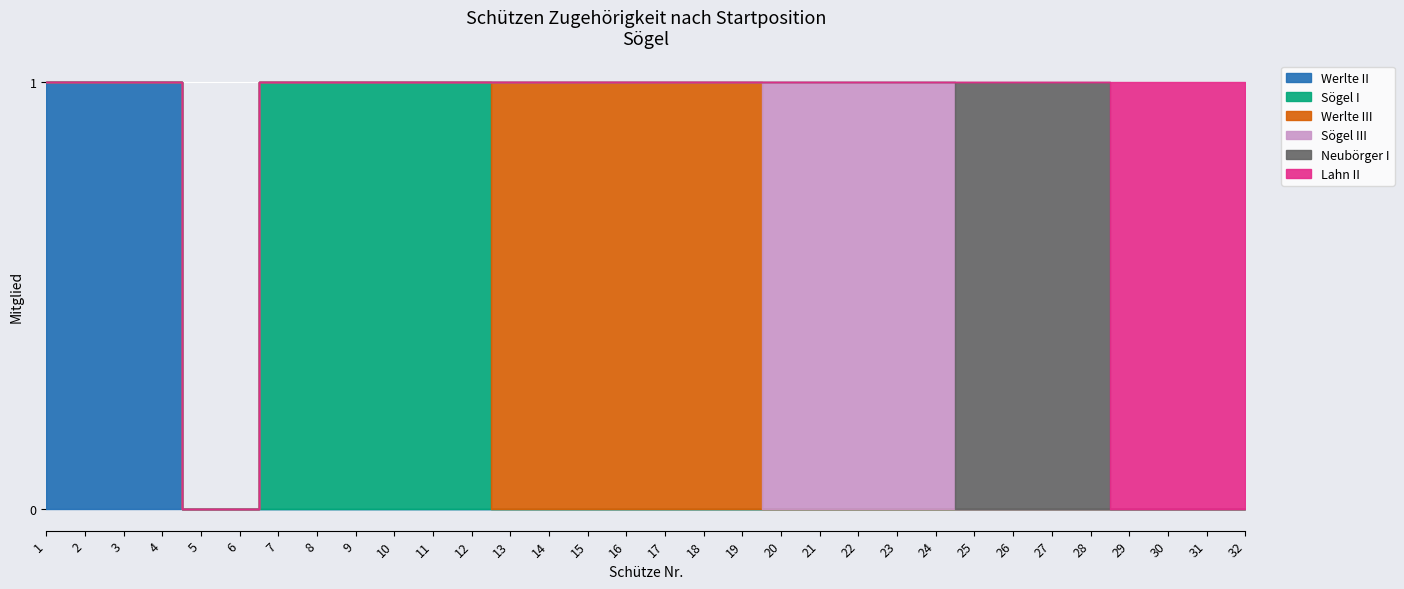

The value of Werlte III at 18 is 2. True or false?

False